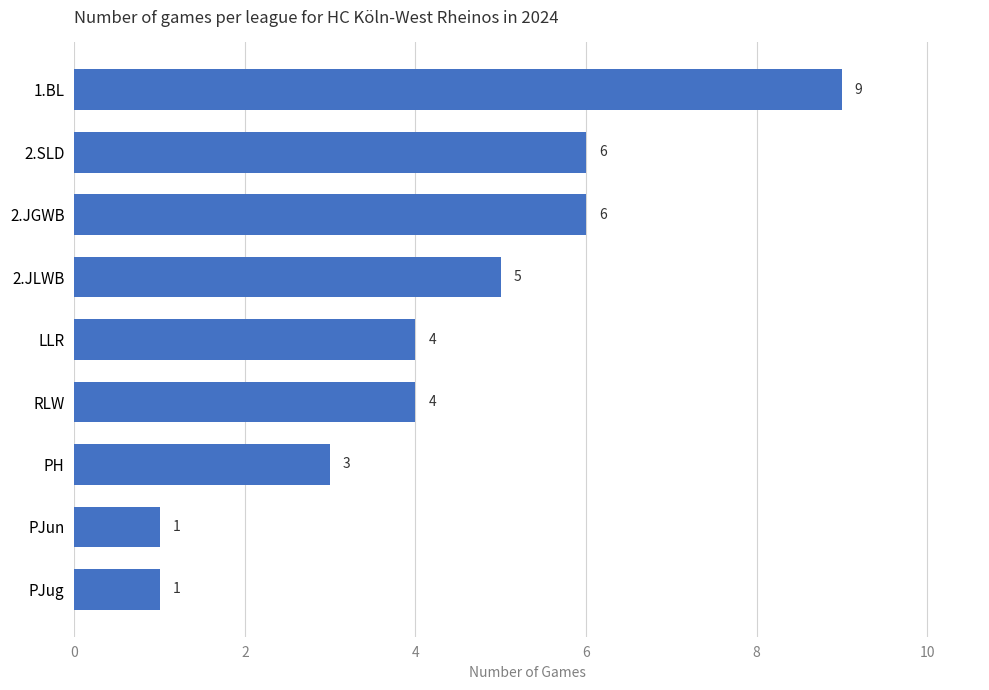

The chart shows a value of 3 at LLR. True or false?

False